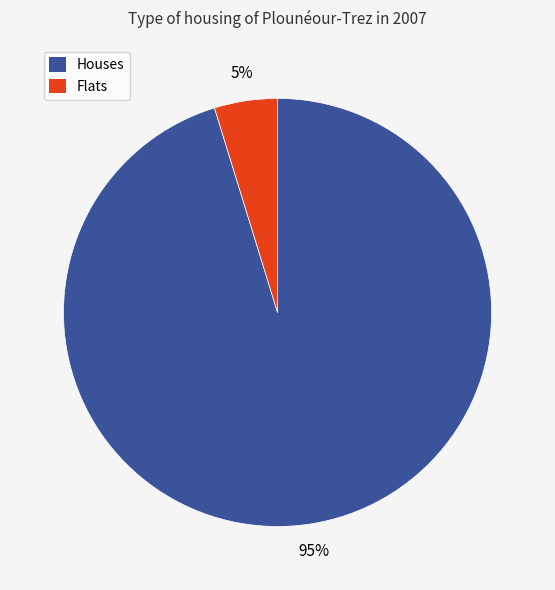

Does any single category account for the majority?

Yes